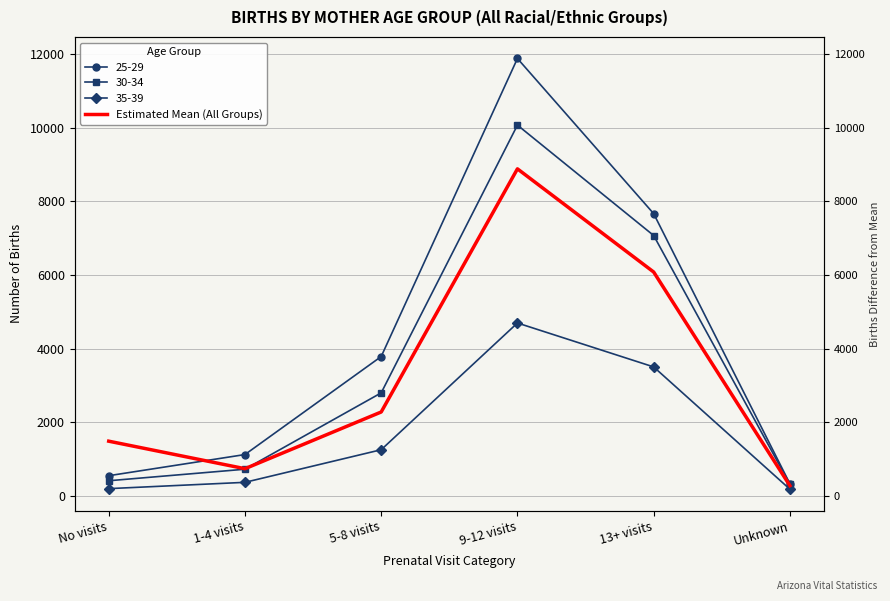

Is it true that the value at No visits is 330?

False